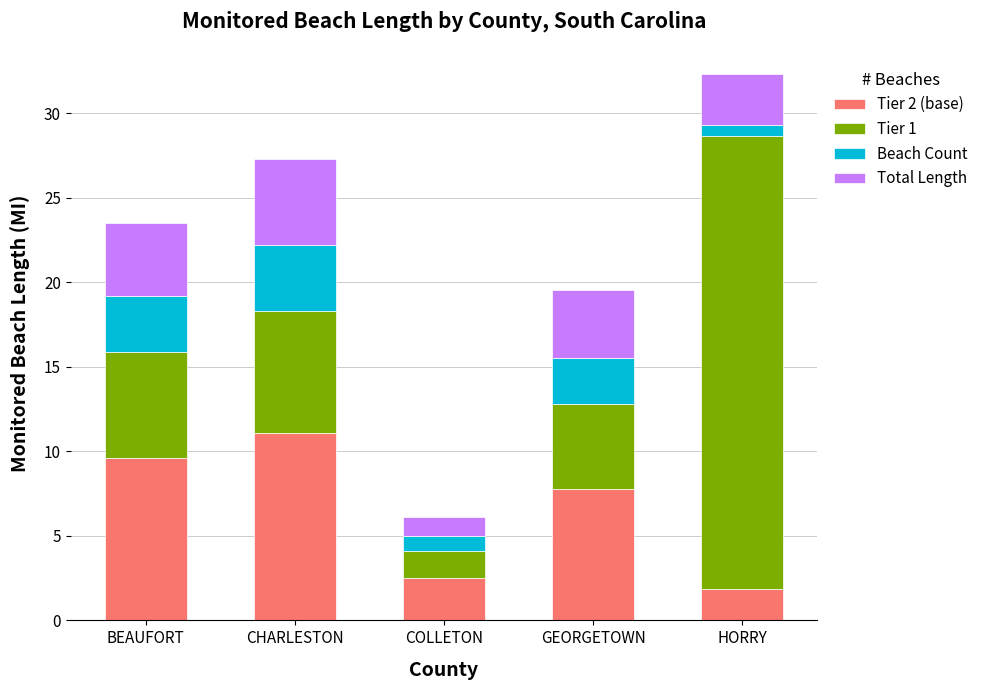

The Tier 2 (base) series shows 7.8 at GEORGETOWN. True or false?

True